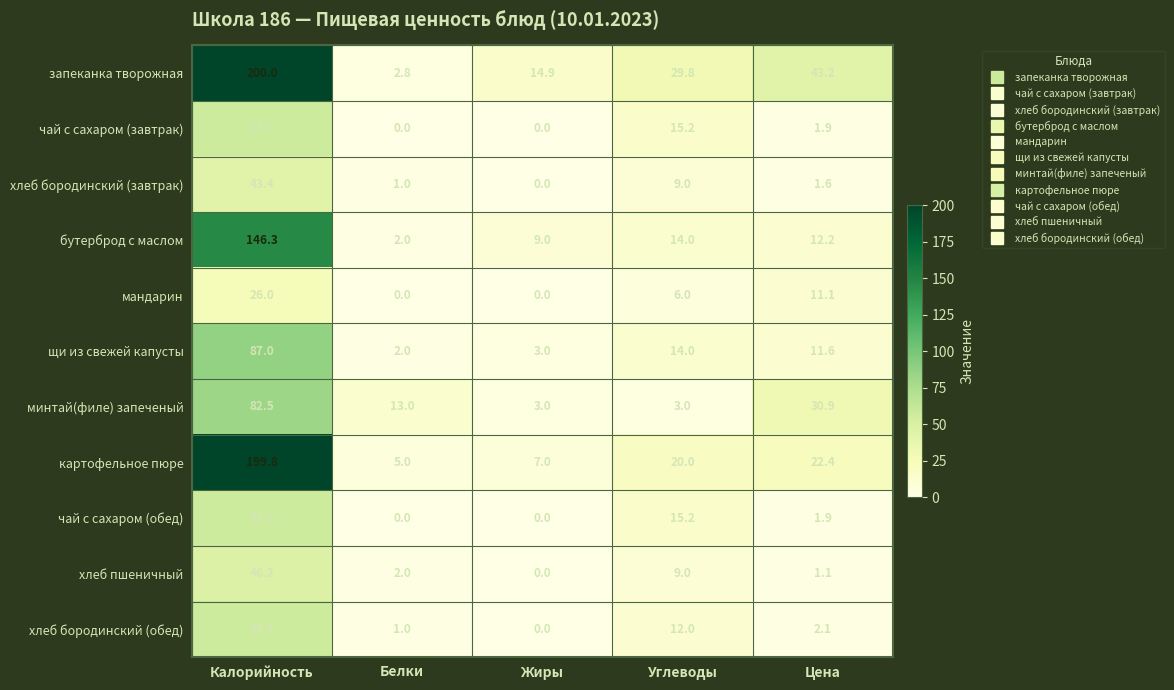

What is the maximum value shown in the chart?

200.0